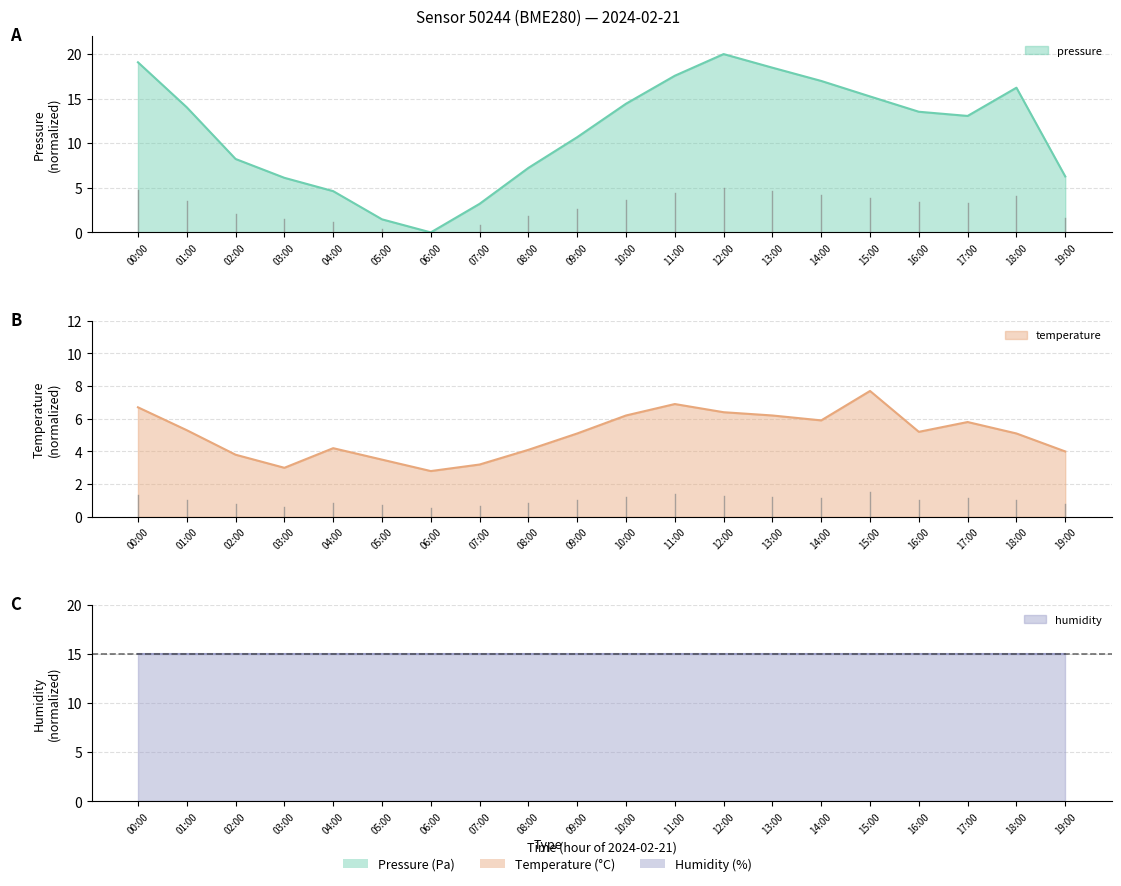

The value of temperature at 09:00 is 5.1. True or false?

True